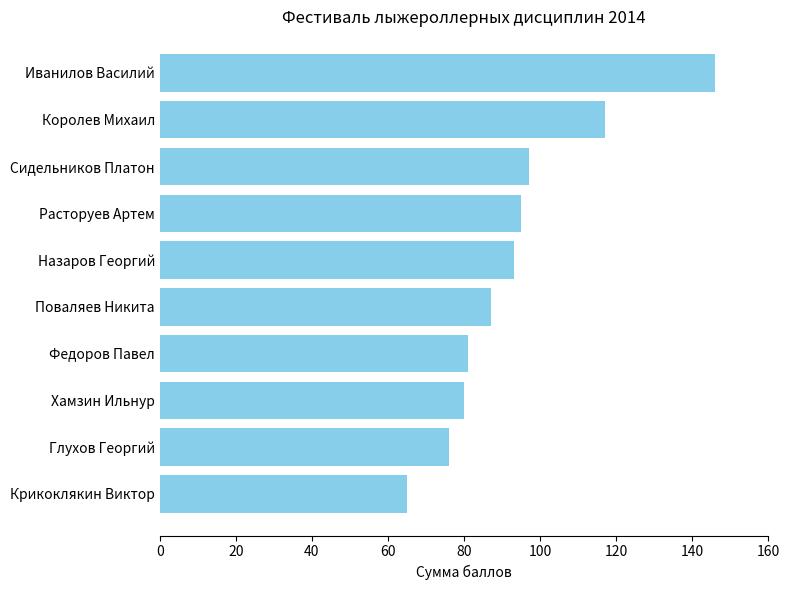

Is it true that the value at Глухов Георгий is 76?

True